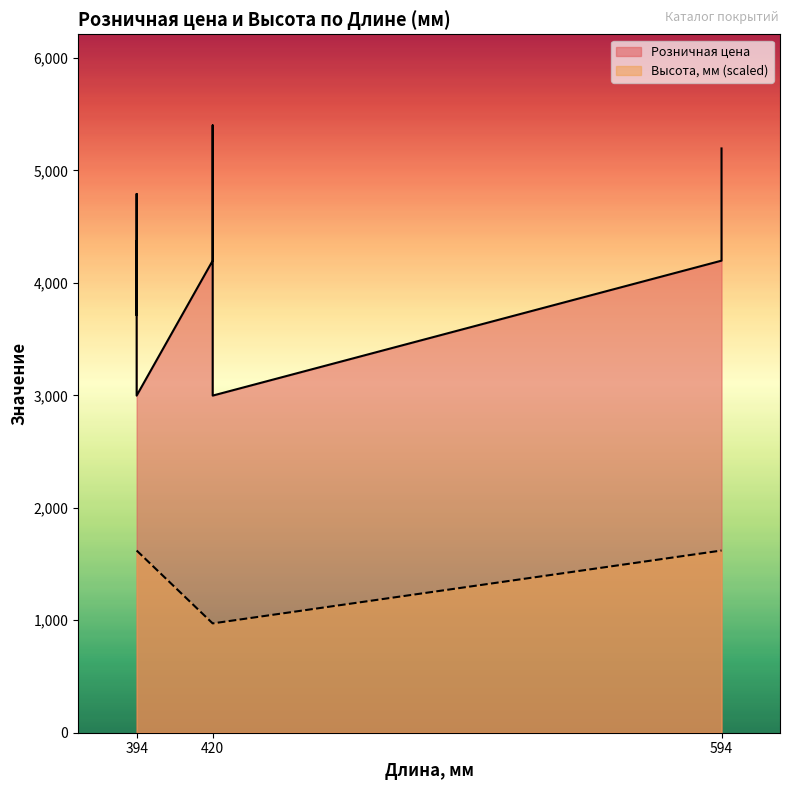

What is the sum of the Розничная цена values at 420 and 594?

7196